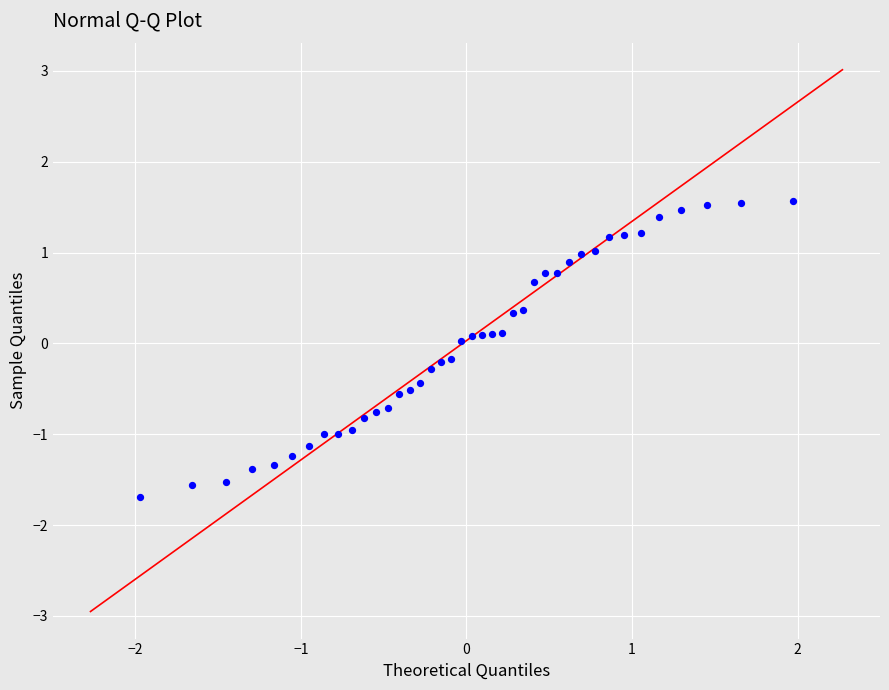

What is the range of Y values (max minus min)?

3.3